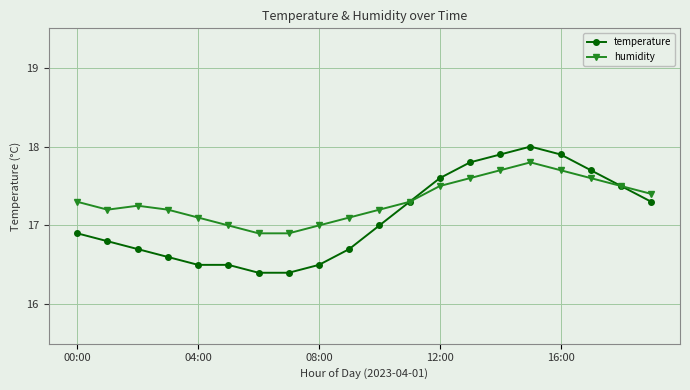

Which series has the widest spread of values?

temperature